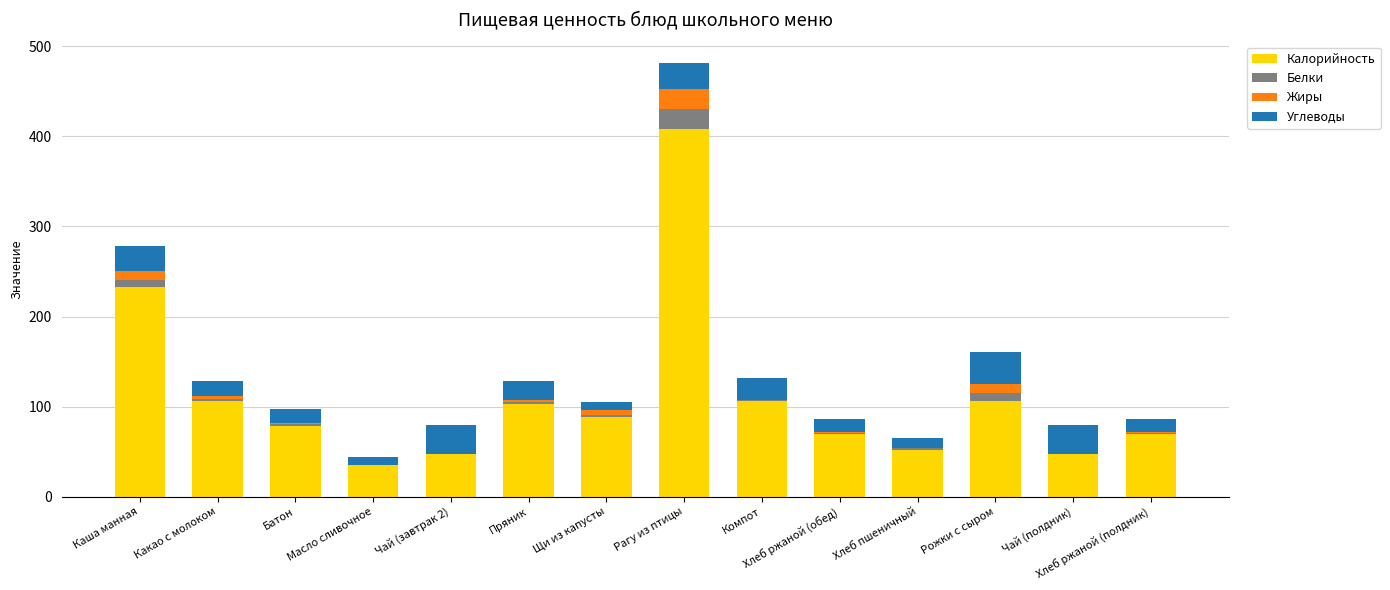

At which category is the sum across all series the highest?

Рагу из птицы